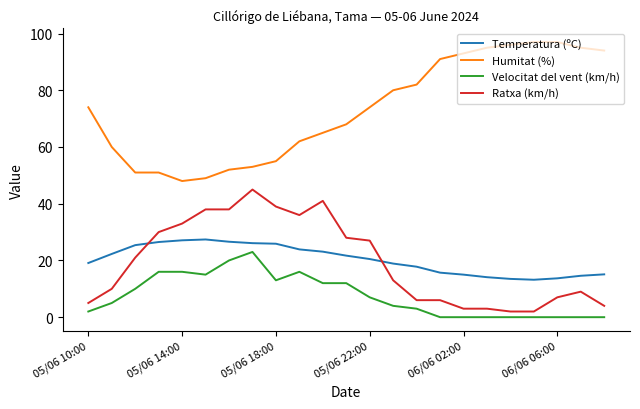

True or false: Temperatura (ºC) and Humitat (%) intersect in this chart.

False